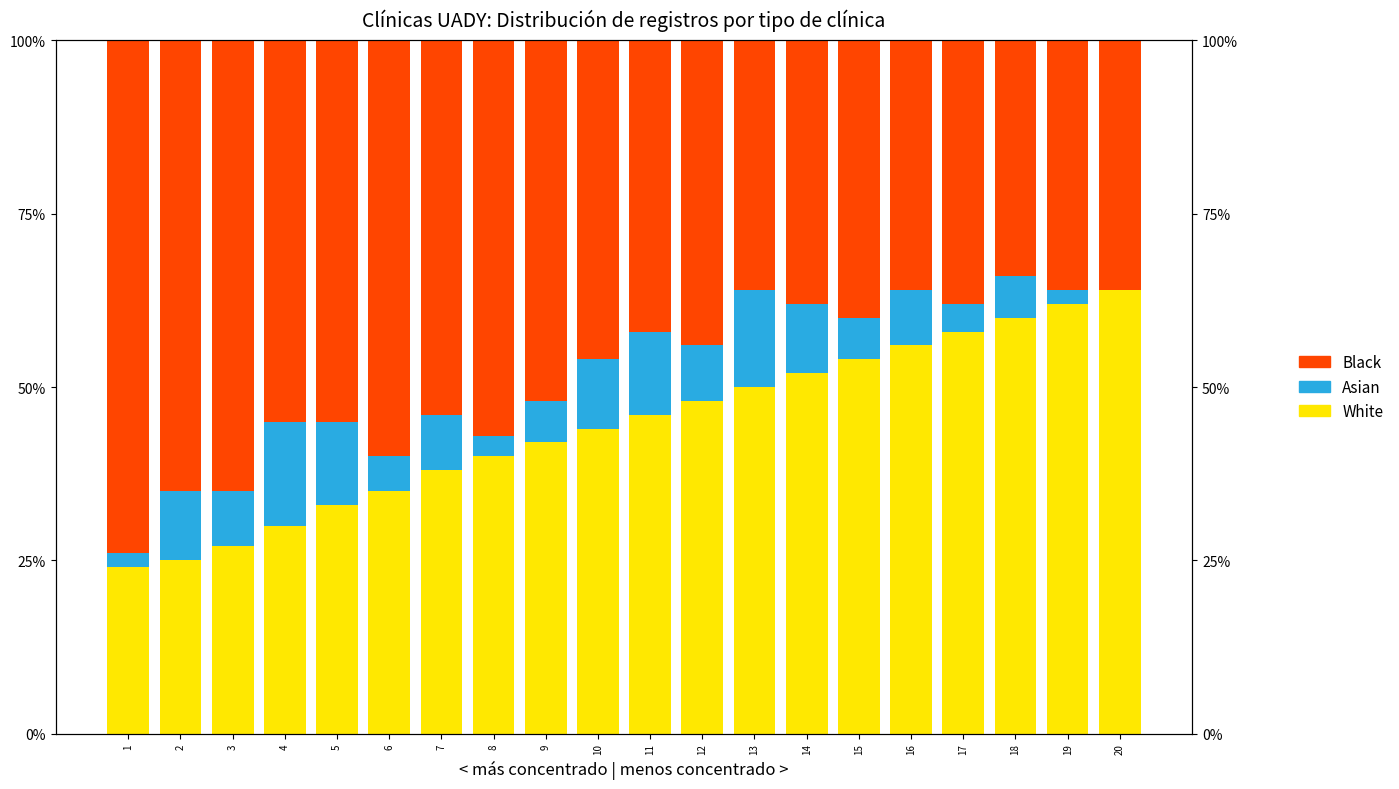

At which category is the sum across all series the highest?

1